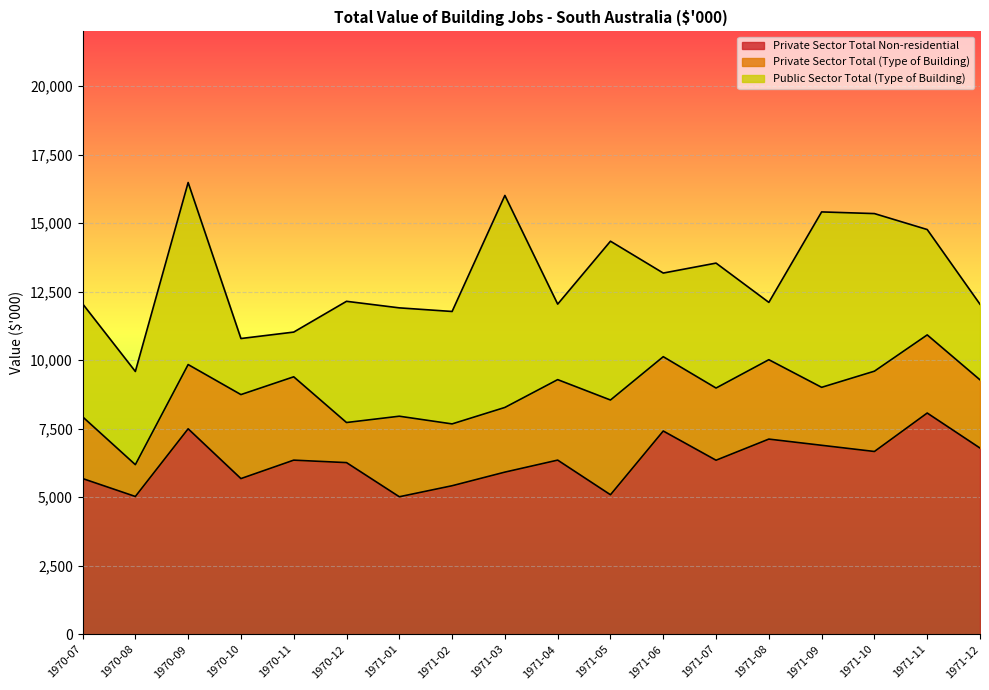

Which series has the largest range (max minus min)?

Public Sector Total (Type of Building)